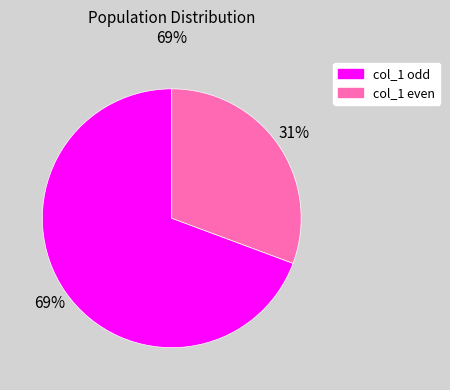

Is there any slice that represents more than half of the pie?

Yes